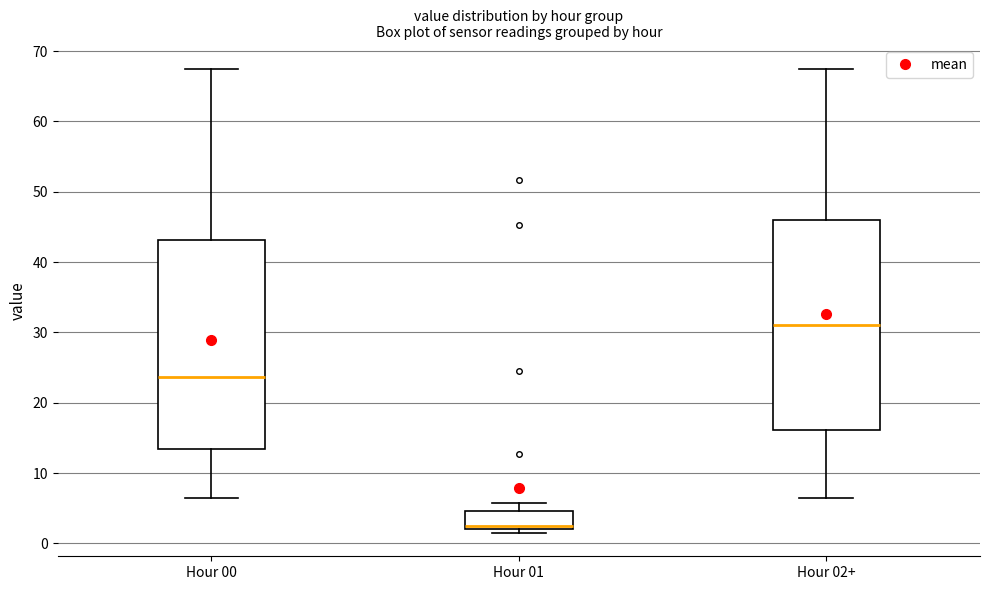

Reading left to right, transcribe this box plot: for each box, give where its median line is, the range the box spans, and where its two whiskers end, as read against the y-axis. The values are not printed on the chart, so give them approximately, as read against the axis.

Hour 00: median 24, box 13 to 43, whiskers 6 to 68
Hour 01: median 3, box 2 to 5, whiskers 1 to 6
Hour 02+: median 31, box 16 to 46, whiskers 6 to 68